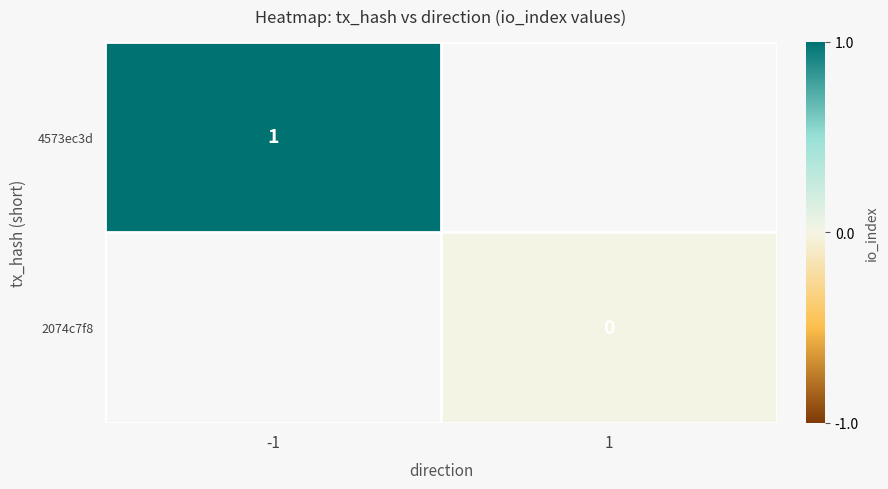

Which label corresponds to the smallest value in the chart?

1